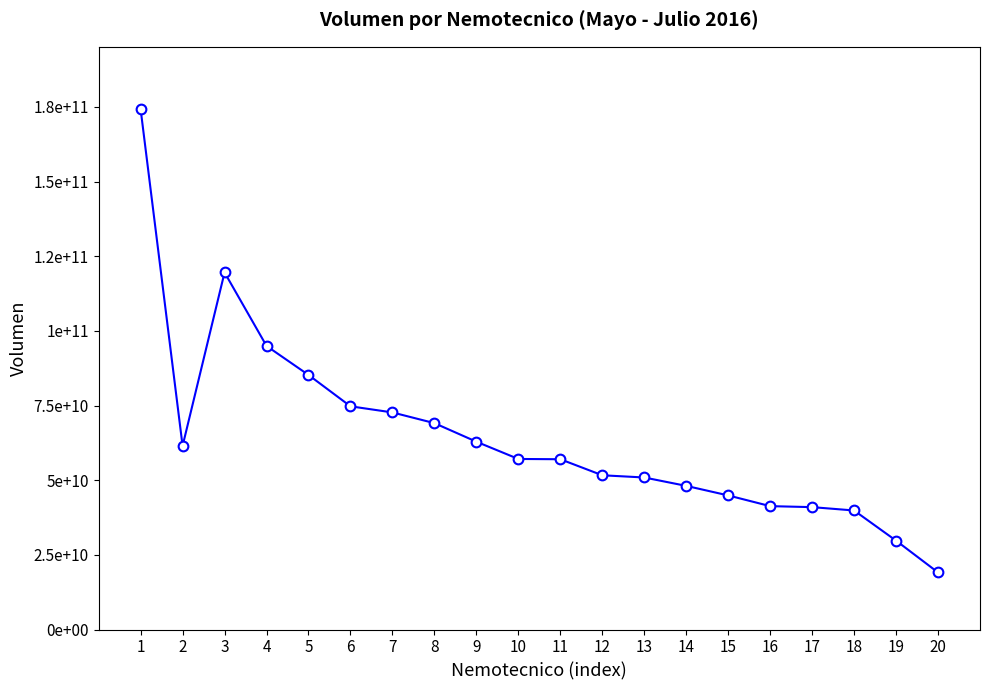

Reading left to right, extract all data points from this chart.

1=174204488458.2	2=61469046700.0	3=119551045940.0	4=94946767158.0	5=85236015760.0	6=74737353500.0	7=72685805832.0	8=69101056685.0	9=62886475230.0	10=57105588474.0	11=57015215060.0	12=51647092570.0	13=50904013000.0	14=48093737199.0	15=44898454574.0	16=41312001910.0	17=40975440170.0	18=39856311126.0	19=29758625780.0	20=19107680689.0